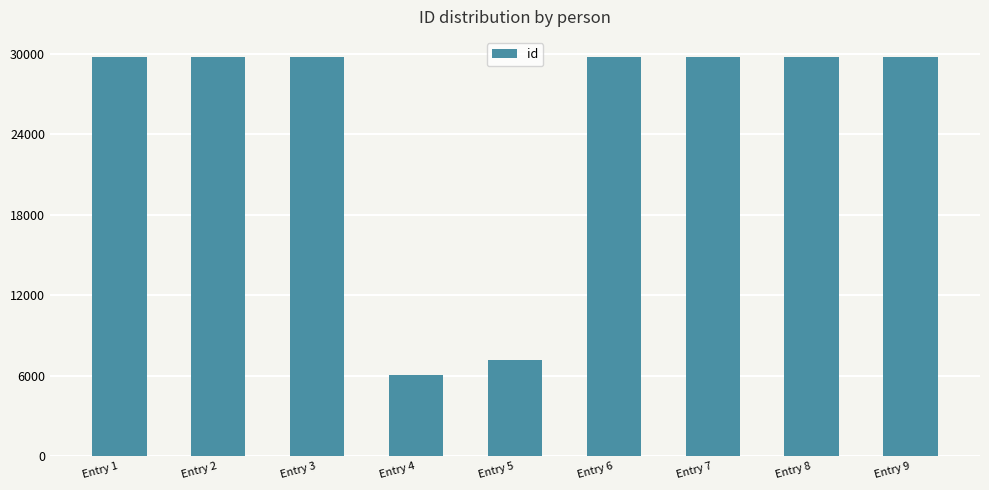

What is the average value?

24628